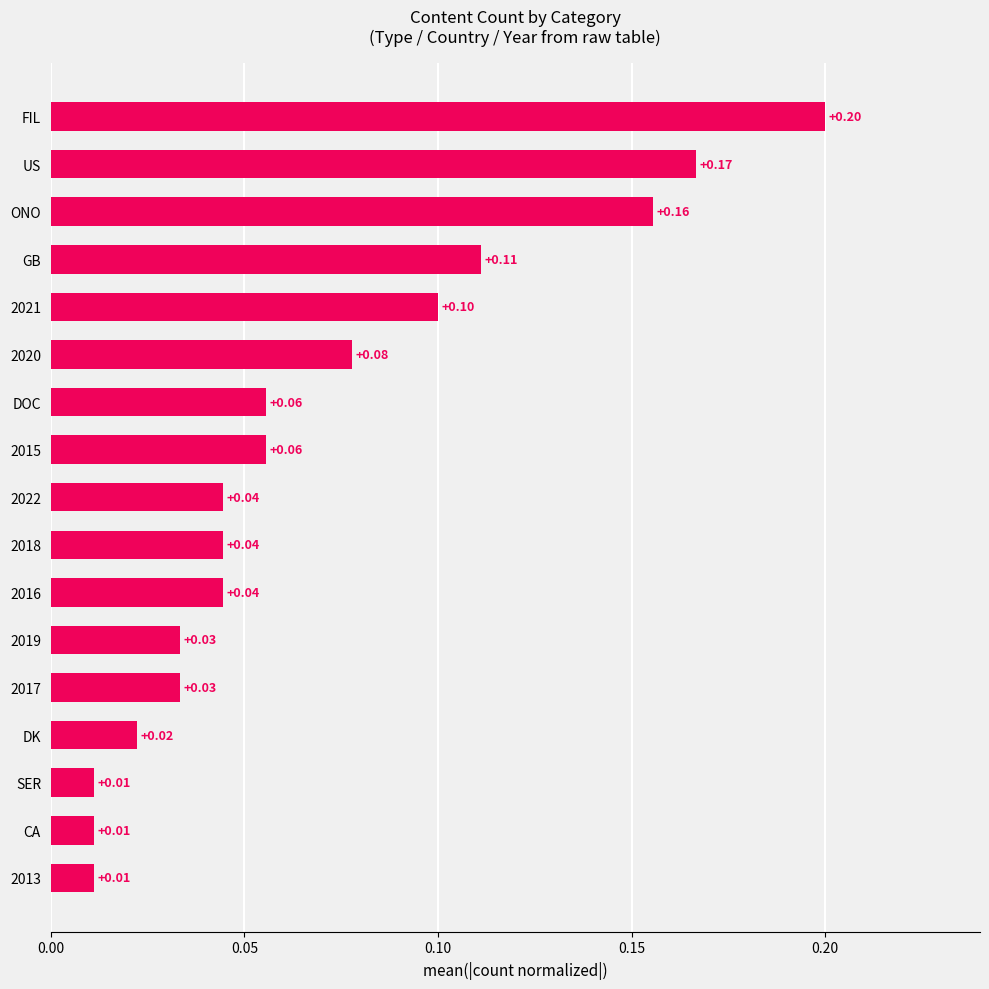

Which has a higher value, GB or 2016?

GB